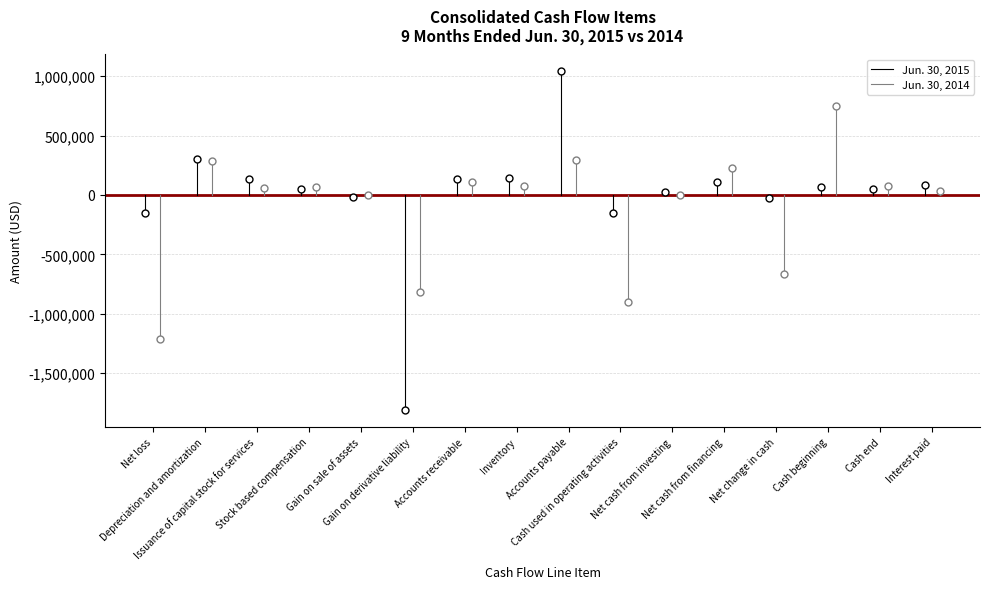

What are all the series names shown in the legend?

Jun. 30, 2015, Jun. 30, 2014